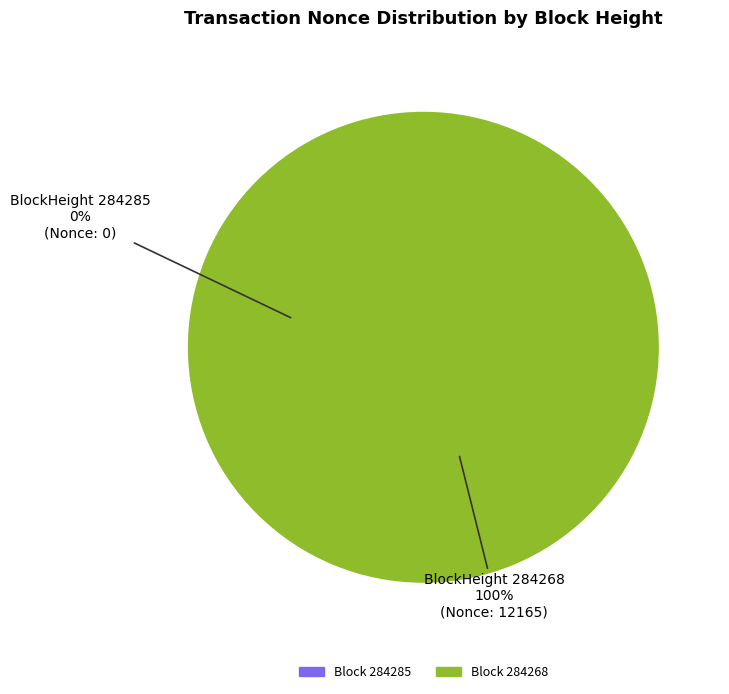

True or false: 284268 accounts for 99% of the total.

False